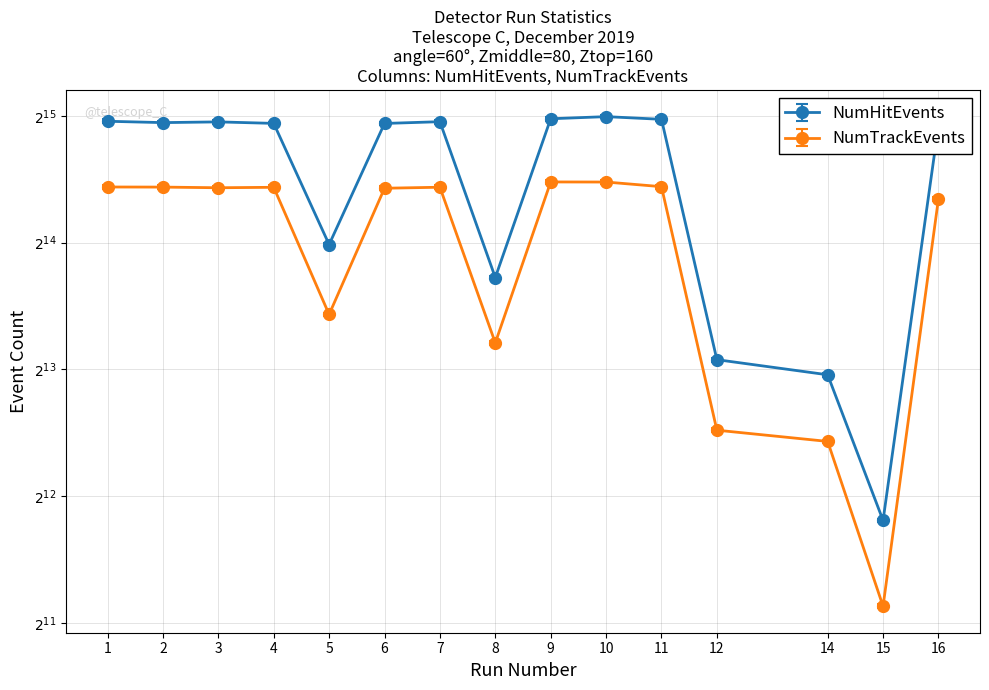

What is the maximum value shown in the chart?

32644